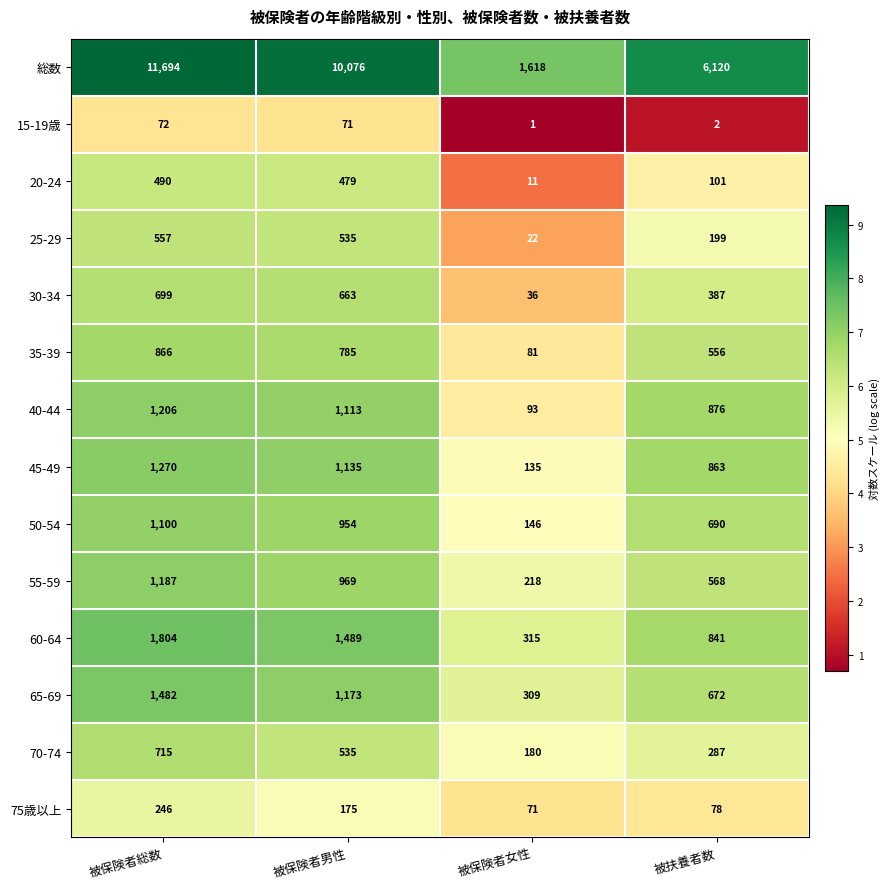

How many data points does each series have?

4